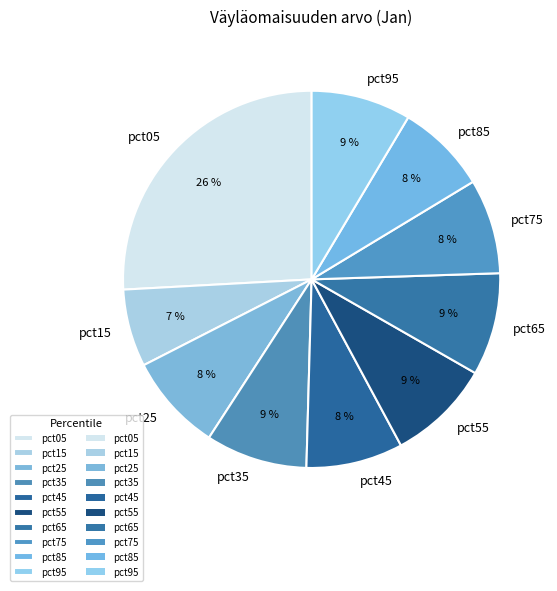

Is it true that pct85 is 8% of the pie?

True